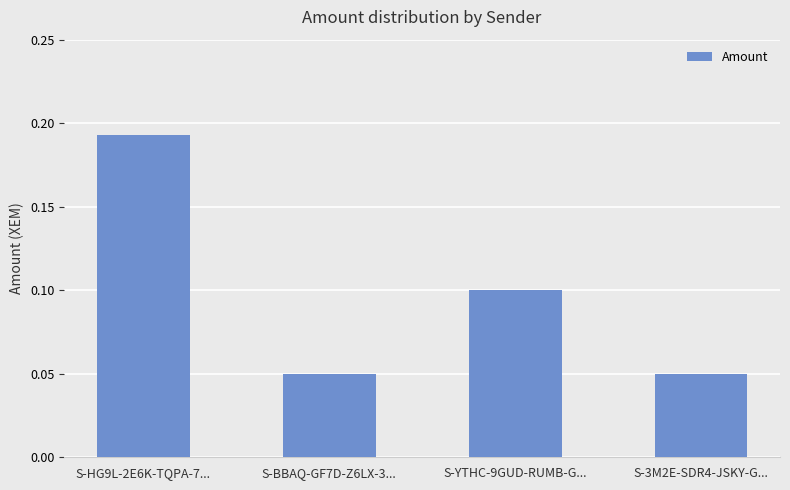

How many bars are there in total?

4